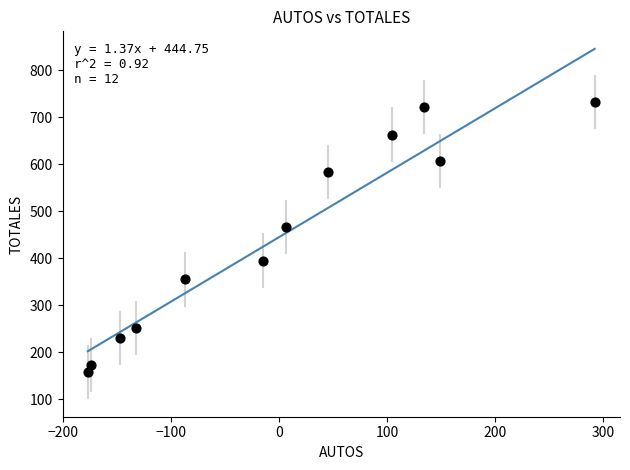

What Y value in the scatter plot is closest to 445?

466